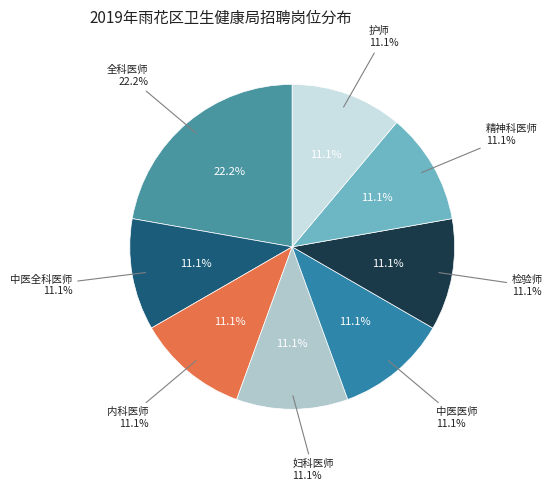

Which slice is the largest?

全科医师